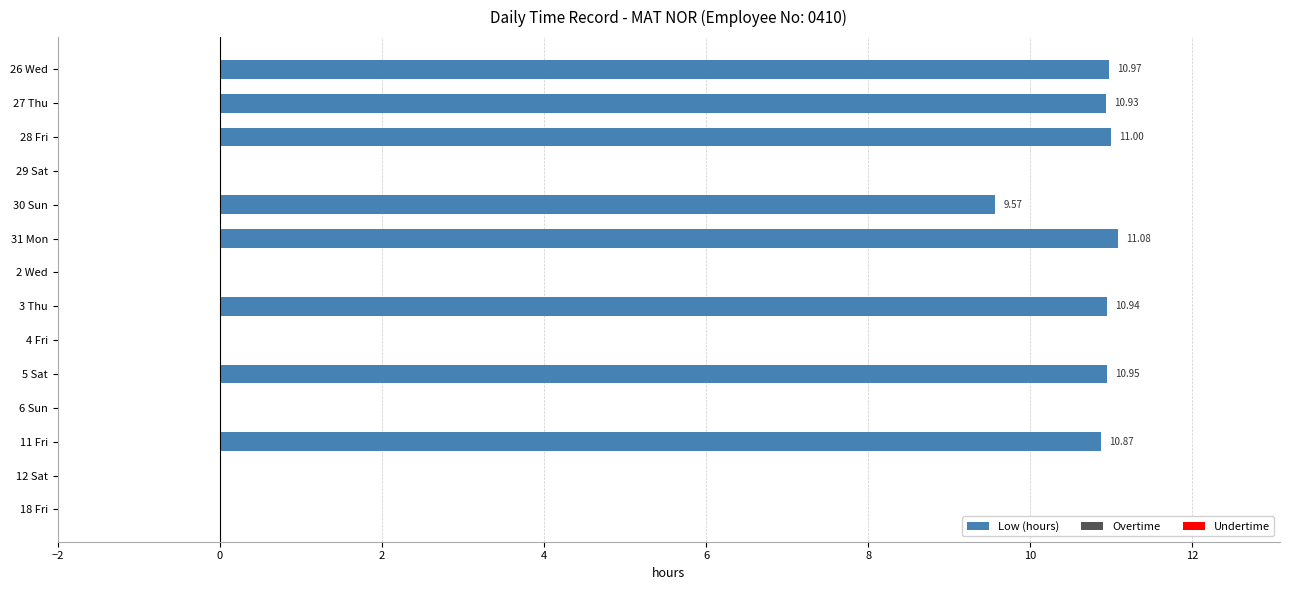

What is the sum of all values?

86.3